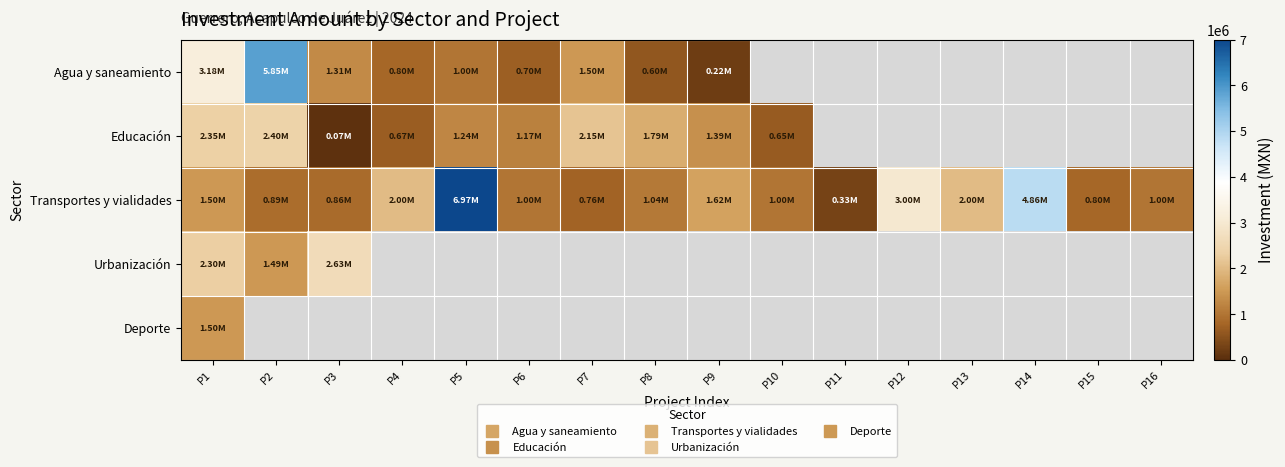

At which category is the sum across all series the highest?

P1